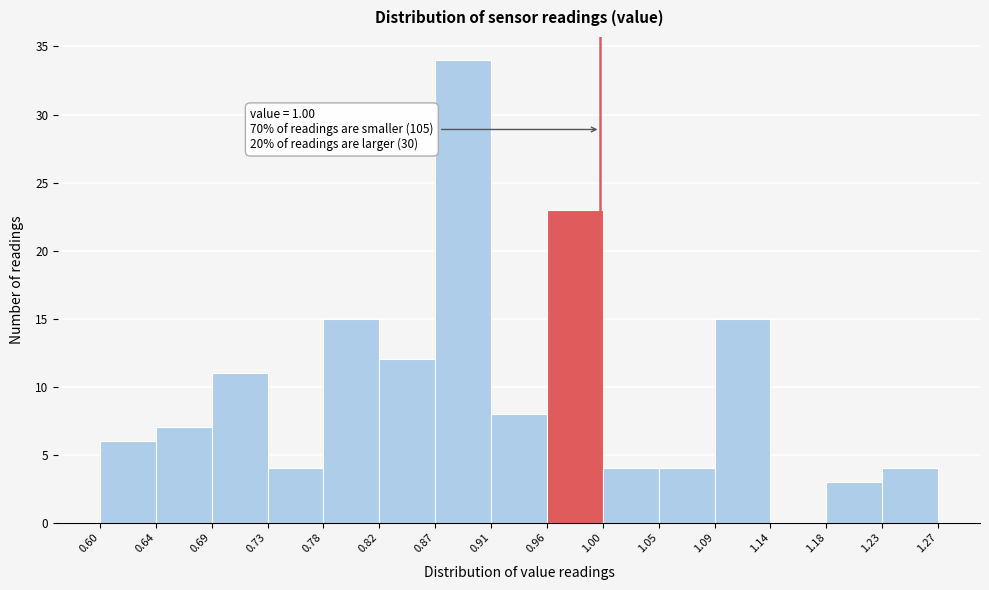

Which range on the x-axis has the tallest bar?

0.87 to 0.91